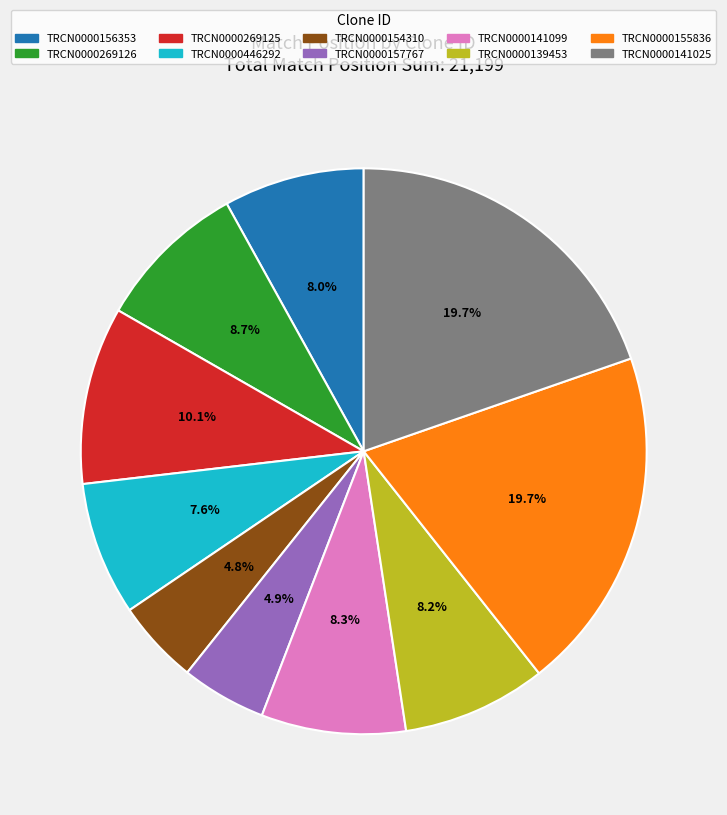

To the nearest percent, what is the difference between the TRCN0000141025 and TRCN0000141099 slice percentages?

11%